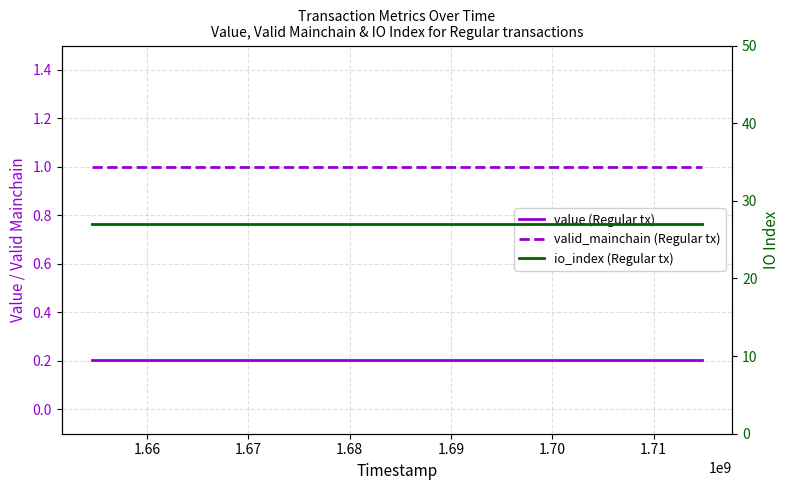

Is this an area chart (filled region under the line)?

No